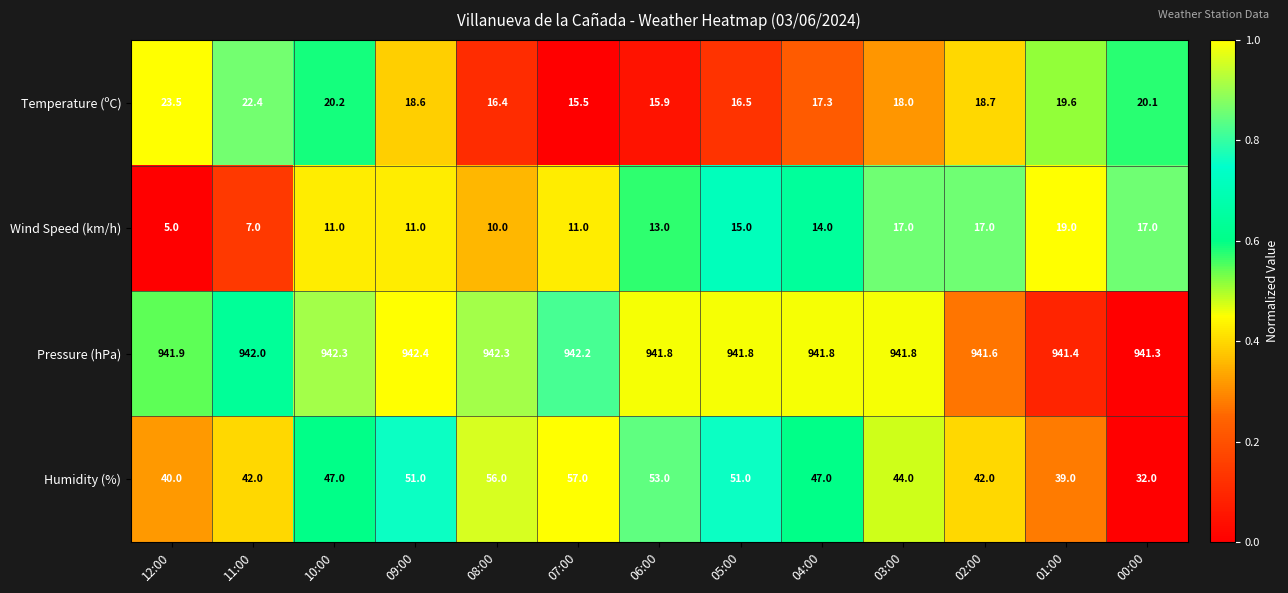

What is the difference between the maximum and second lowest values in the Wind Speed (km/h) series?

12.0